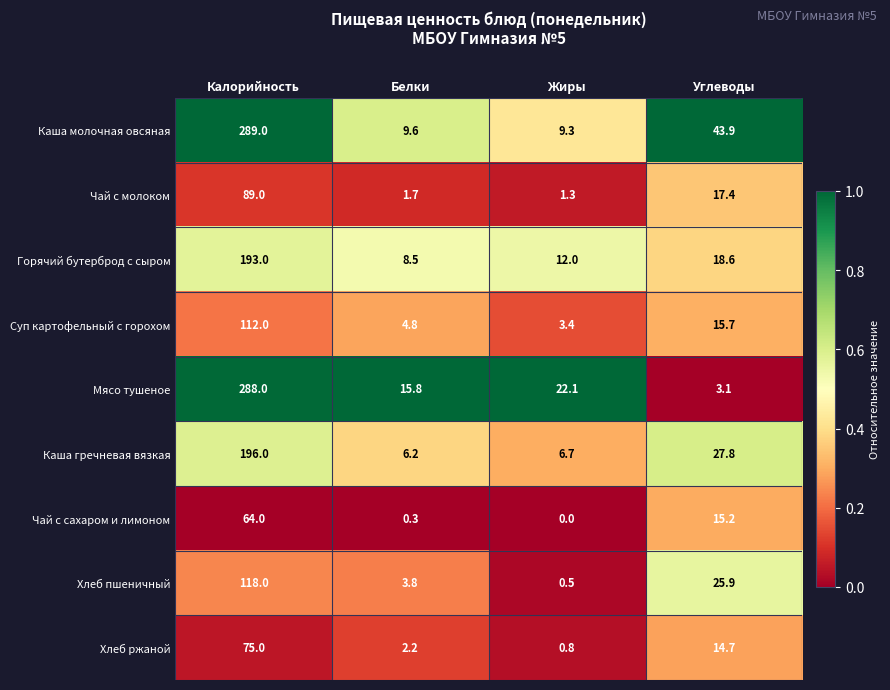

What value does the Каша молочная овсяная series have at Жиры?

9.3